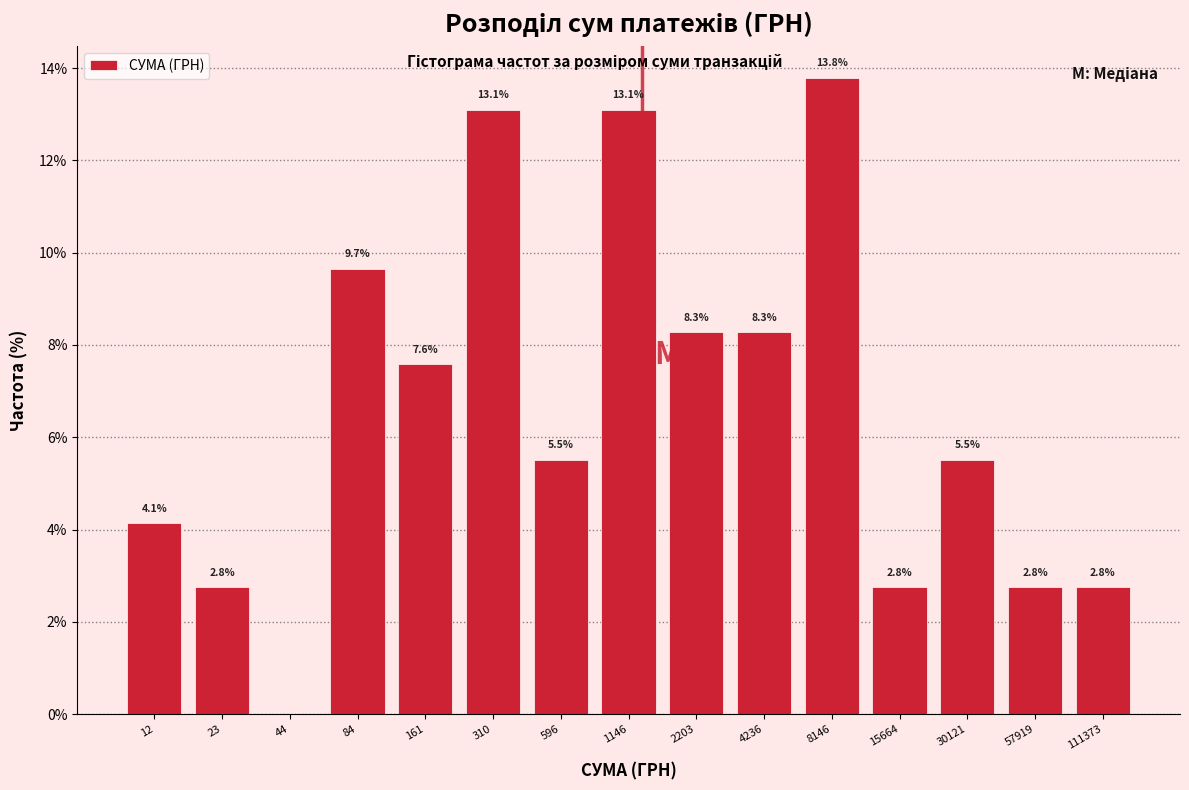

Reading left to right, what are all the values shown in this chart?

12=4.1	23=2.8	44=0.0	84=9.7	161=7.6	310=13.1	596=5.5	1146=13.1	2203=8.3	4236=8.3	8146=13.8	15664=2.8	30121=5.5	57919=2.8	111373=2.8